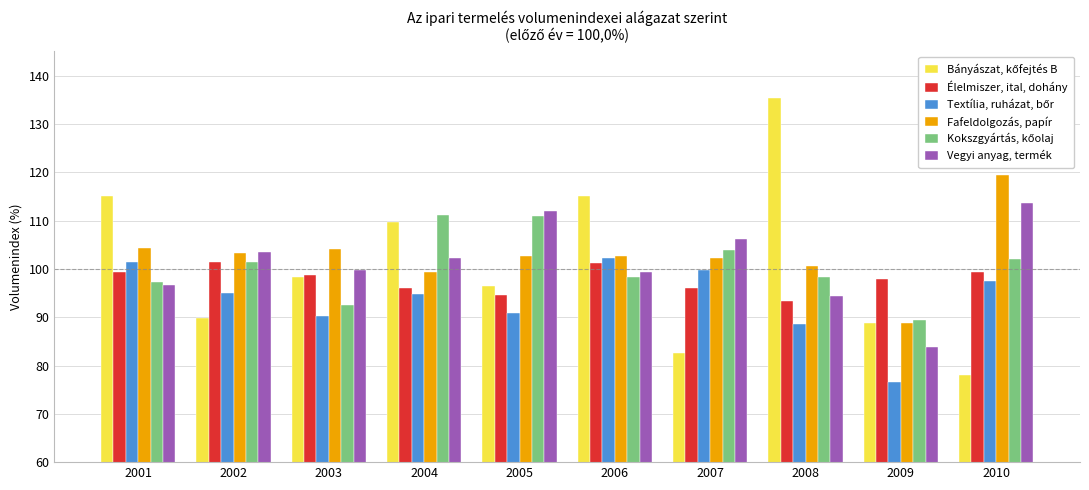

What is the approximate value of Vegyi anyag, termék at 2003?

99.7